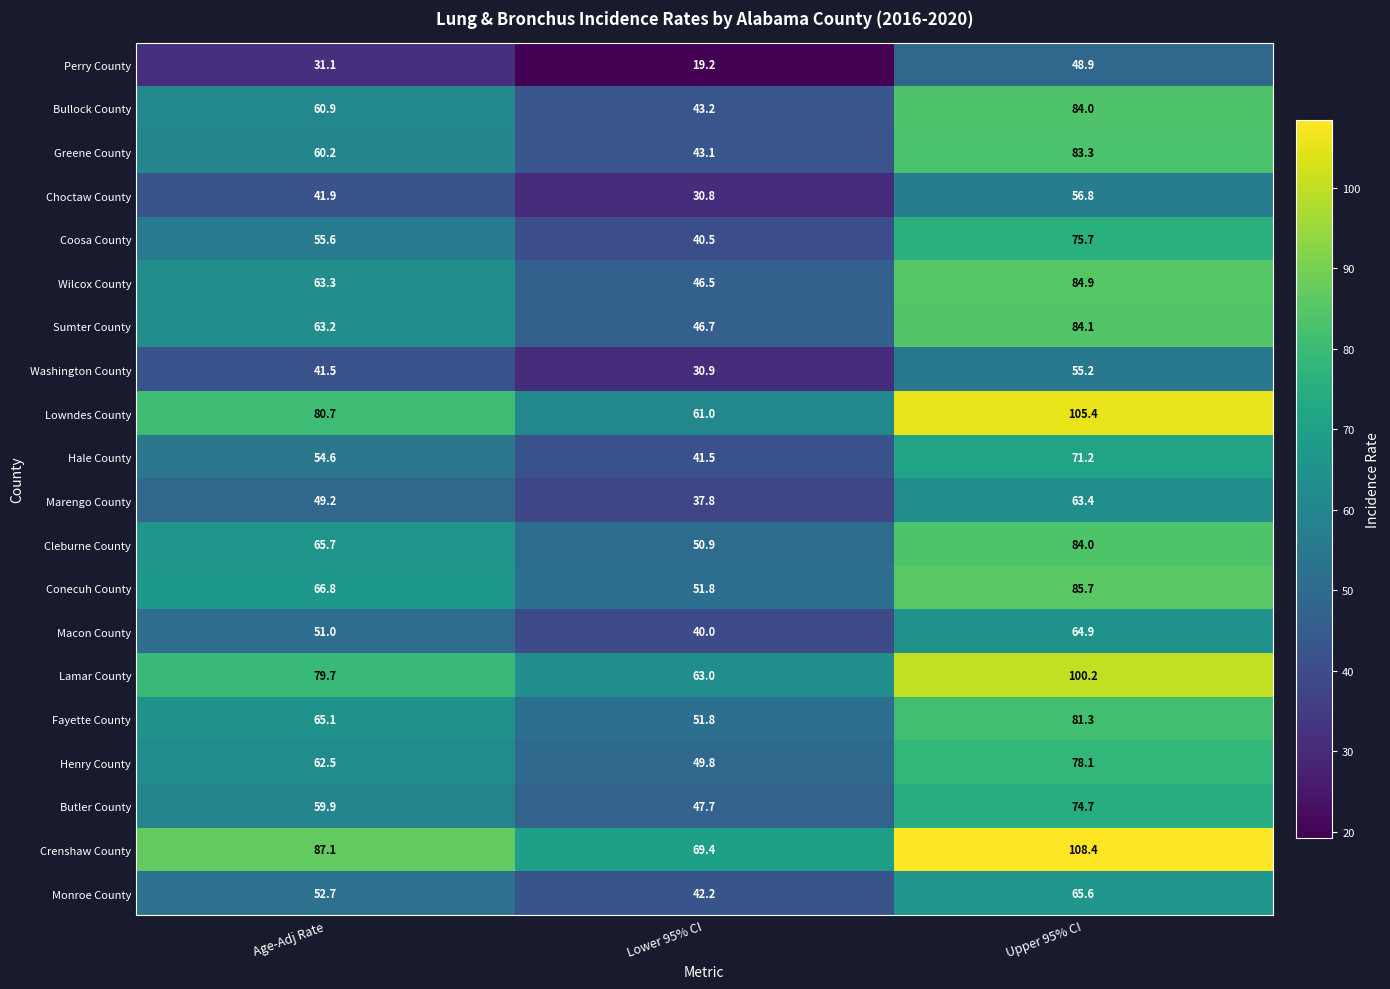

What is the maximum value shown in the chart?

108.4